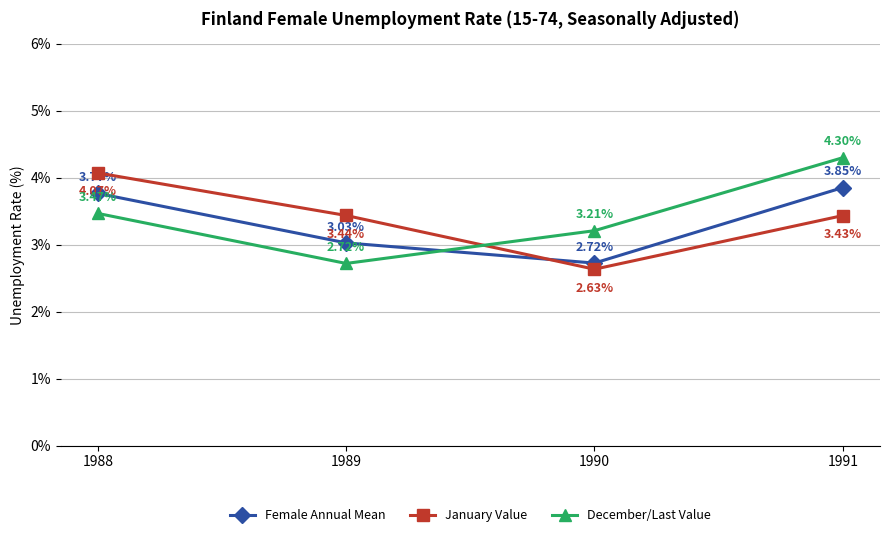

Where does the December/Last Value series first go above 3?

1988